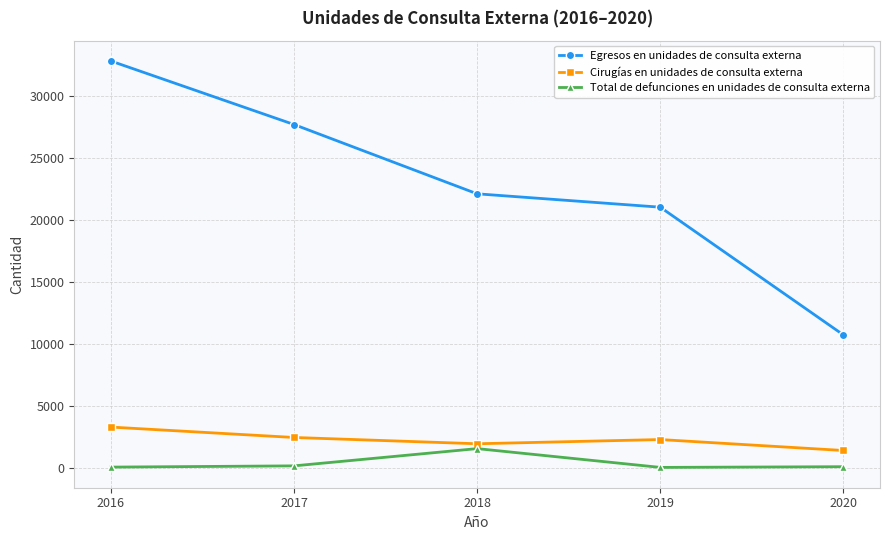

What is the highest value of the Total de defunciones en unidades de consulta externa series?

1550